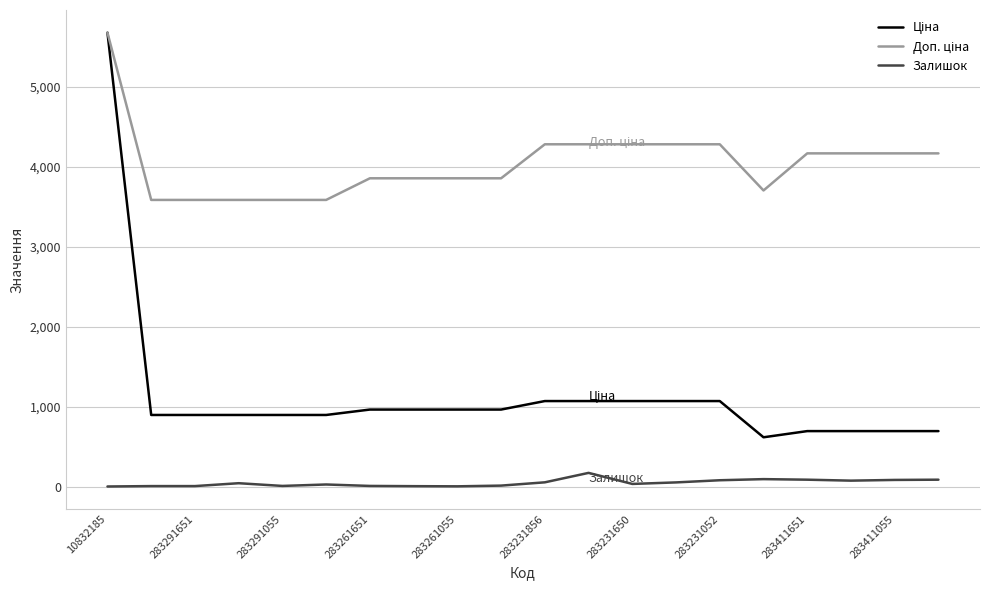

Does the chart have visible grid lines?

Yes